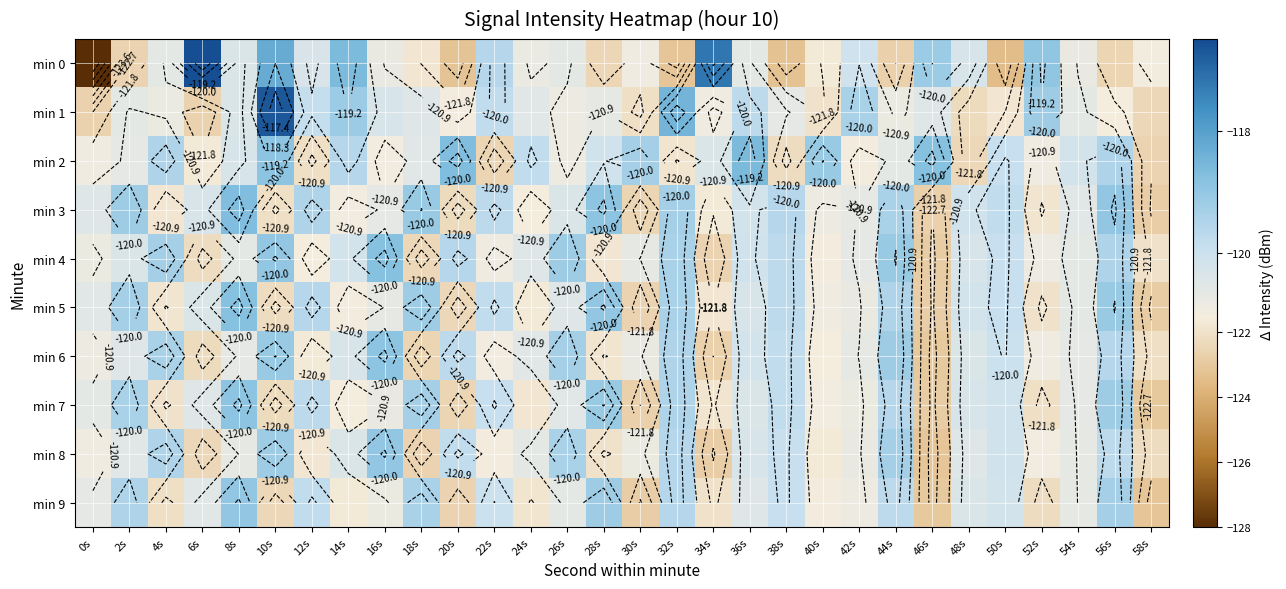

What is the smallest value displayed?

-128.0